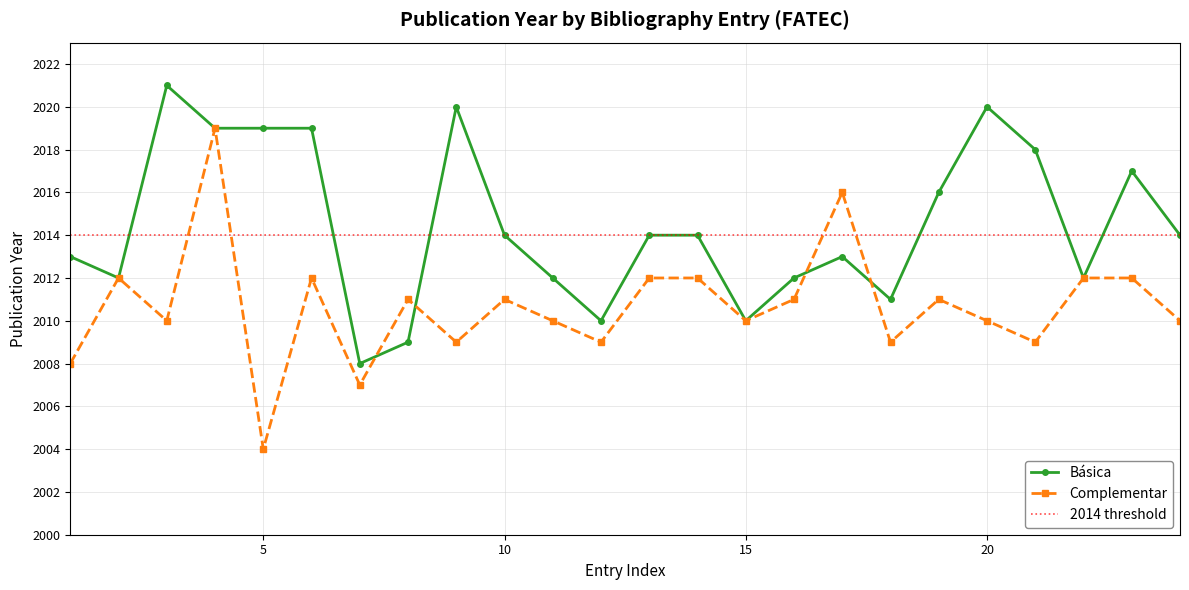

Which series has the largest range (max minus min)?

Complementar